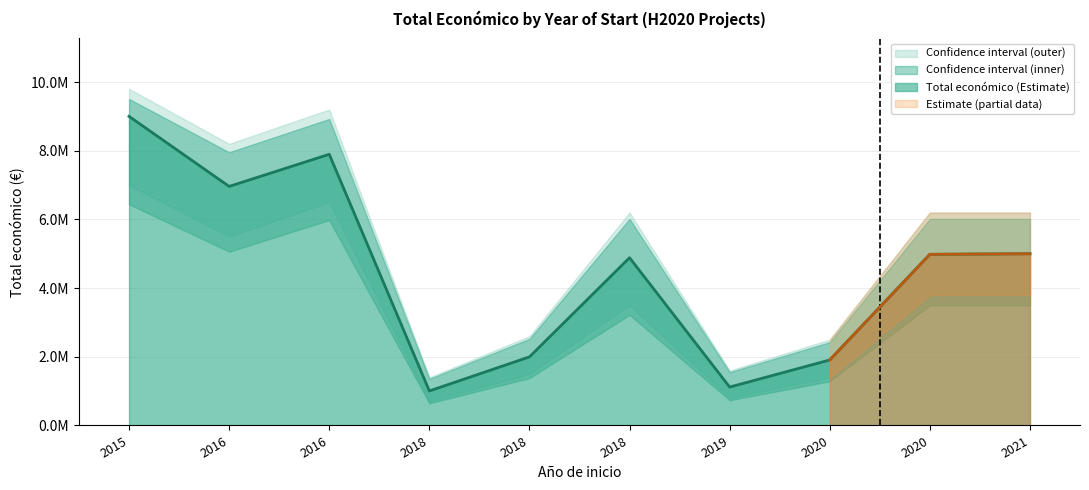

How many values exceed 4983169?

4